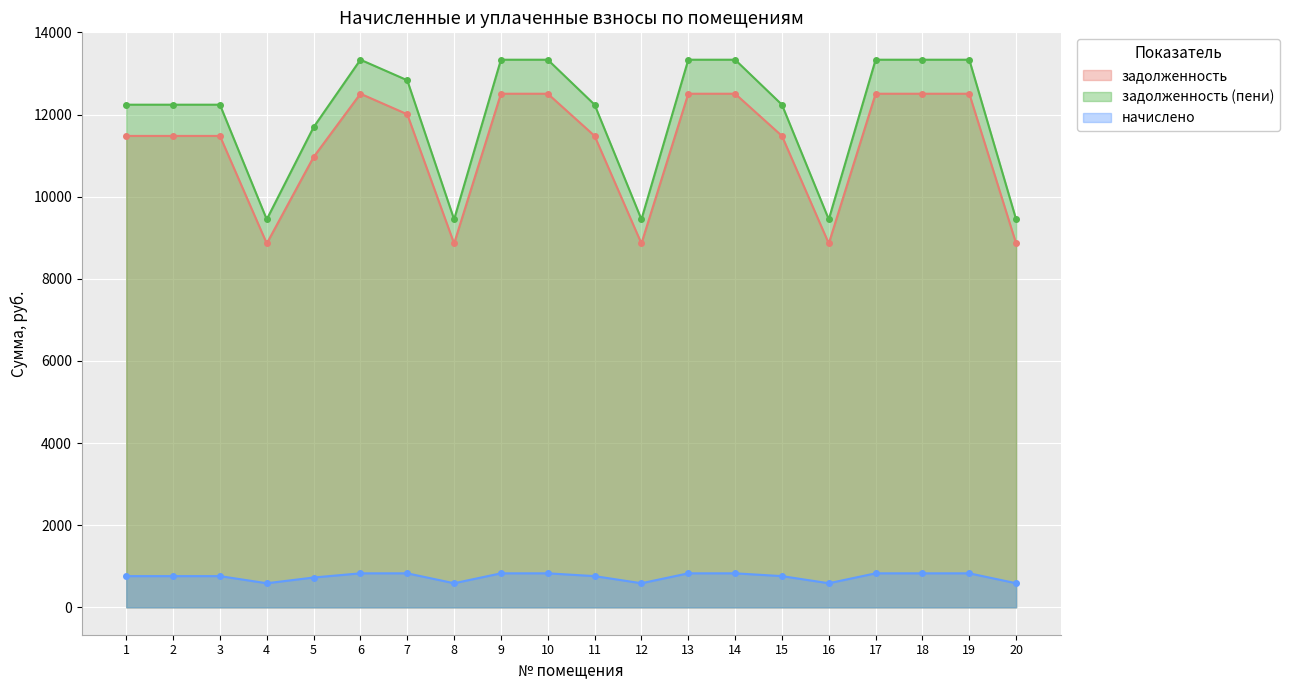

The value of задолженность (пени) at 10 is 3765.0. True or false?

False